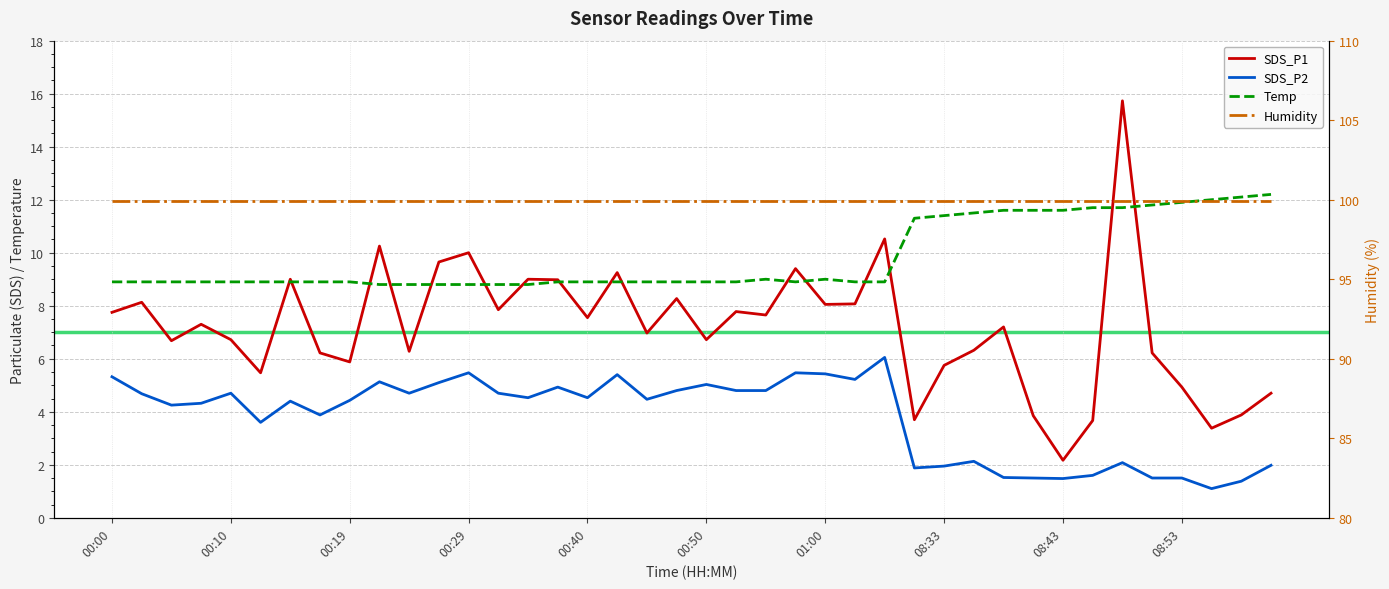

True or false: SDS_P2 and Temp intersect in this chart.

False